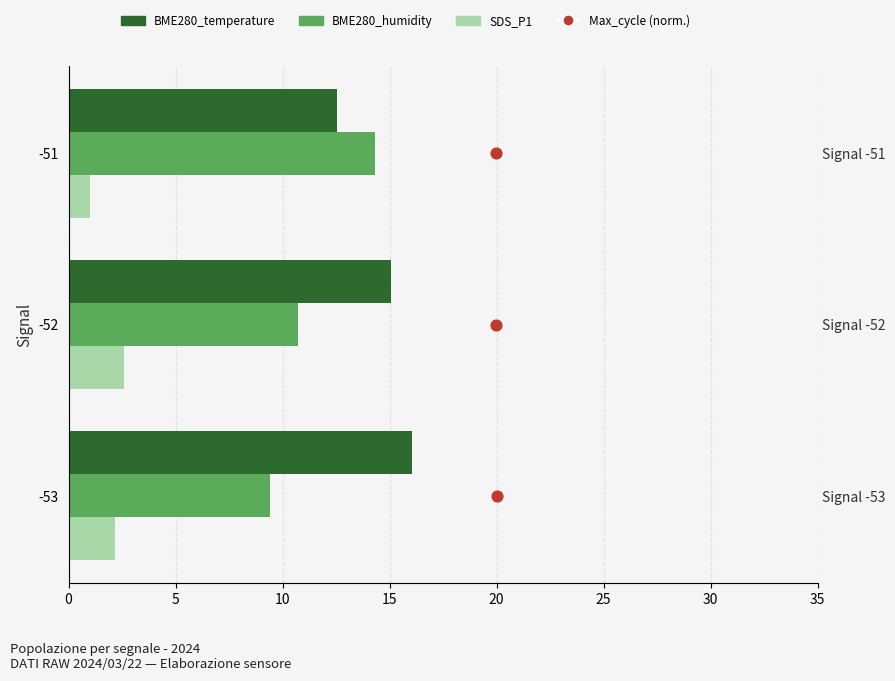

What are all the series names shown in the legend?

BME280_temperature, BME280_humidity, SDS_P1, Max_cycle (norm.)